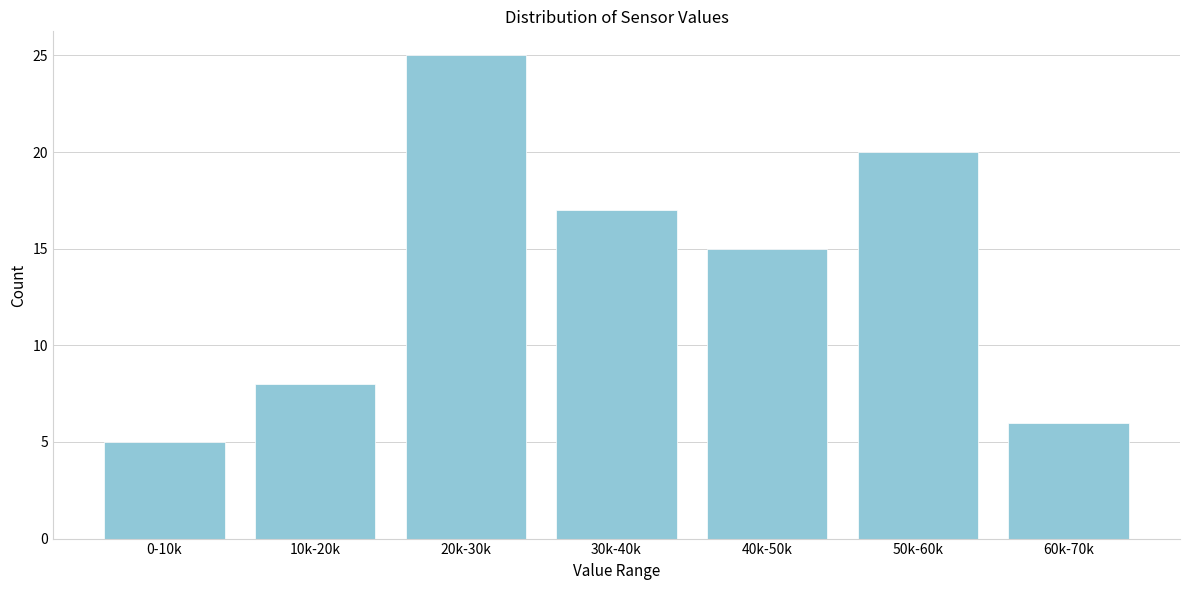

Reading left to right, transcribe all the data shown in this chart.

5	8	25	17	15	20	6